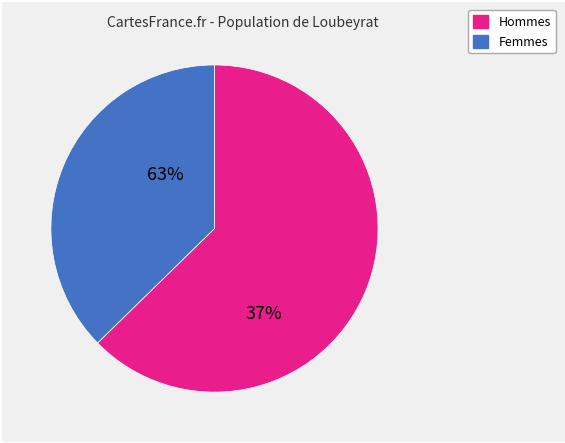

Is there any slice that represents more than half of the pie?

Yes